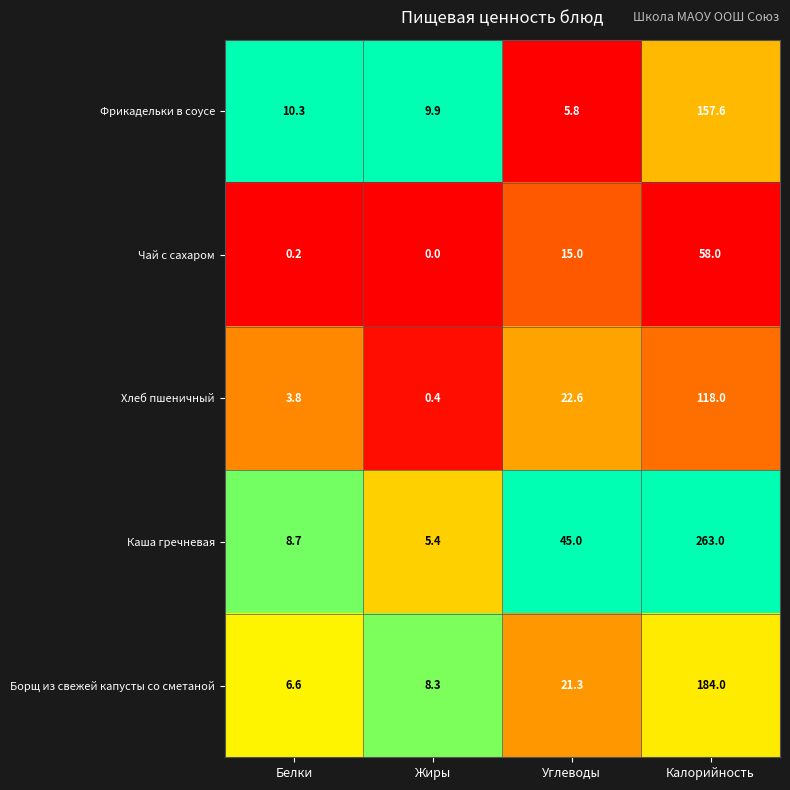

Is it true that Фрикадельки в соусе equals 5.8 at Углеводы?

True